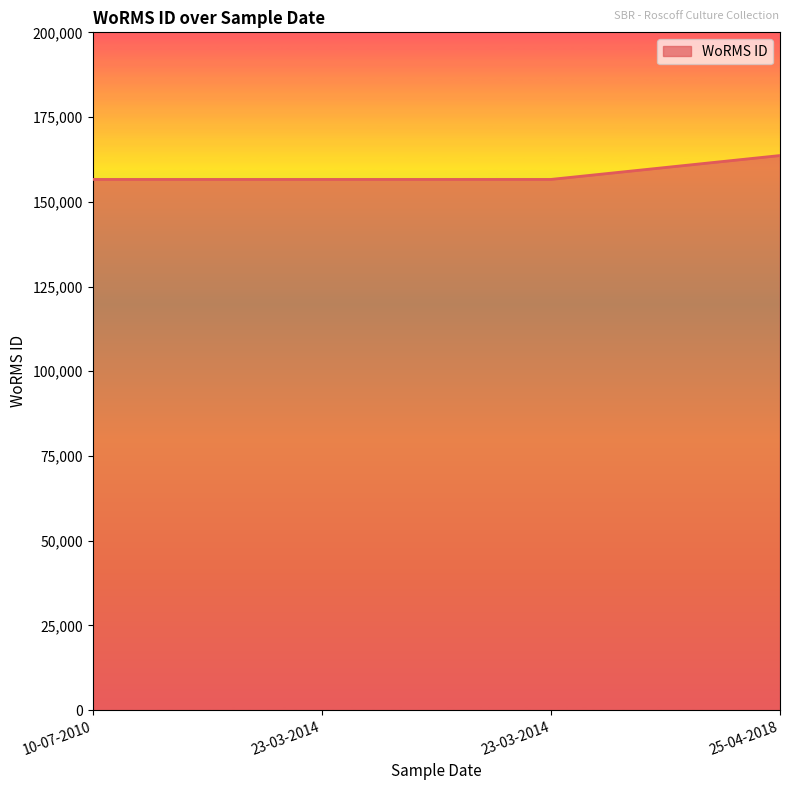

Which label corresponds to the largest value in the chart?

25-04-2018